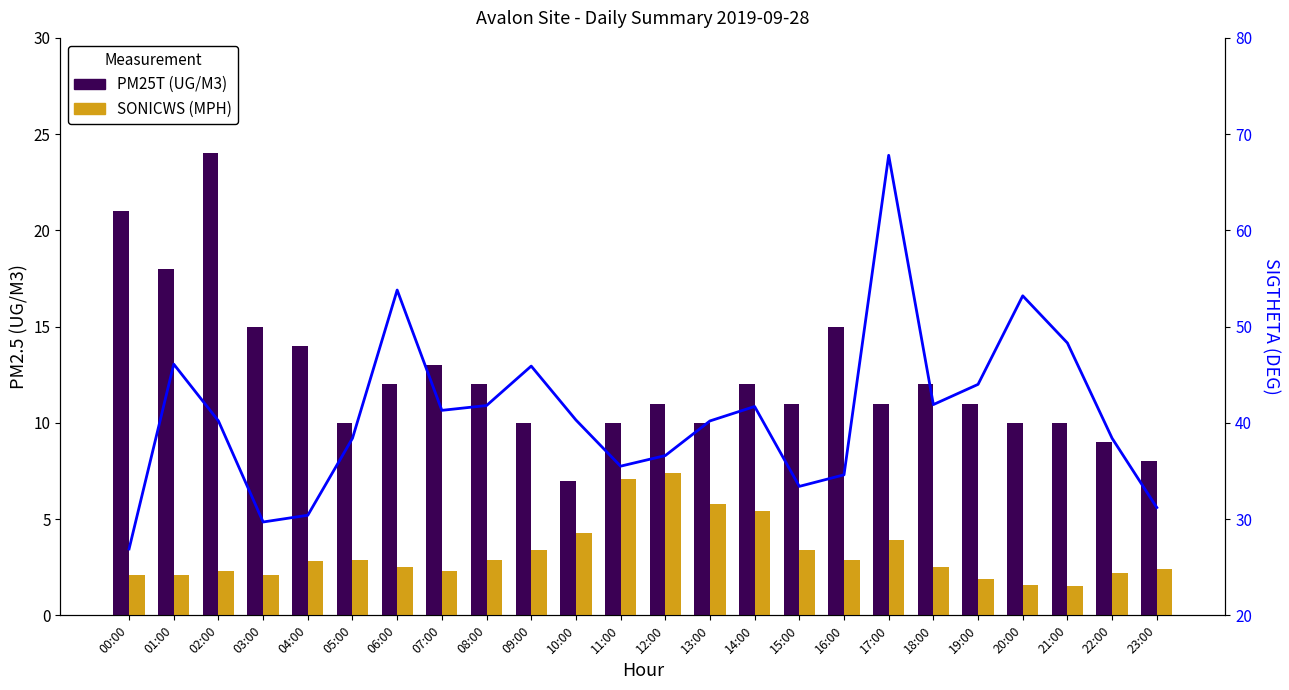

The SONICWS (MPH) series shows 2.2 at 22:00. True or false?

True